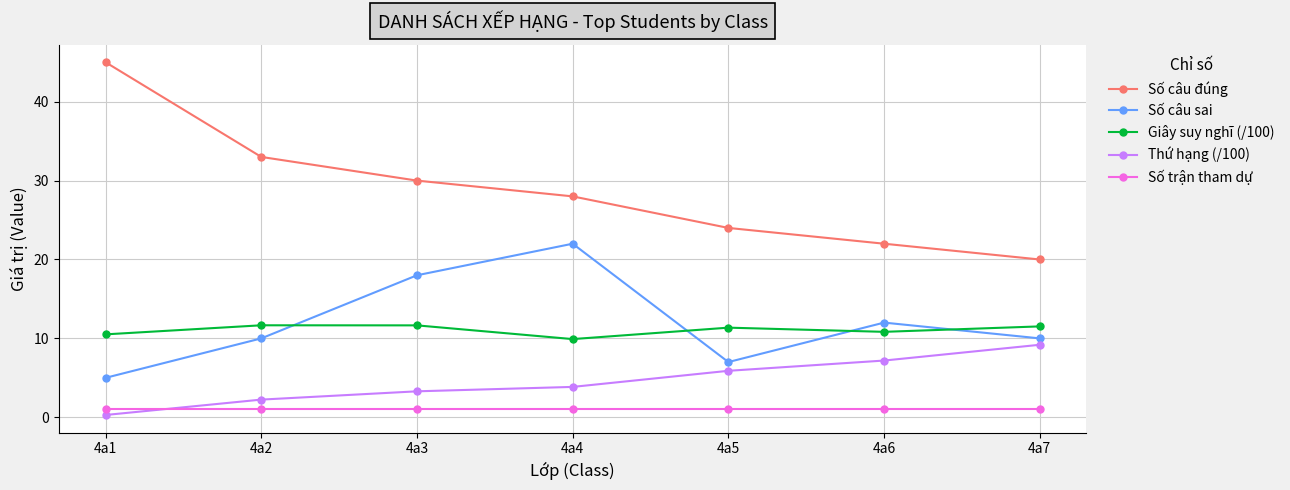

What is the lowest value of the Số trận tham dự series?

1.0